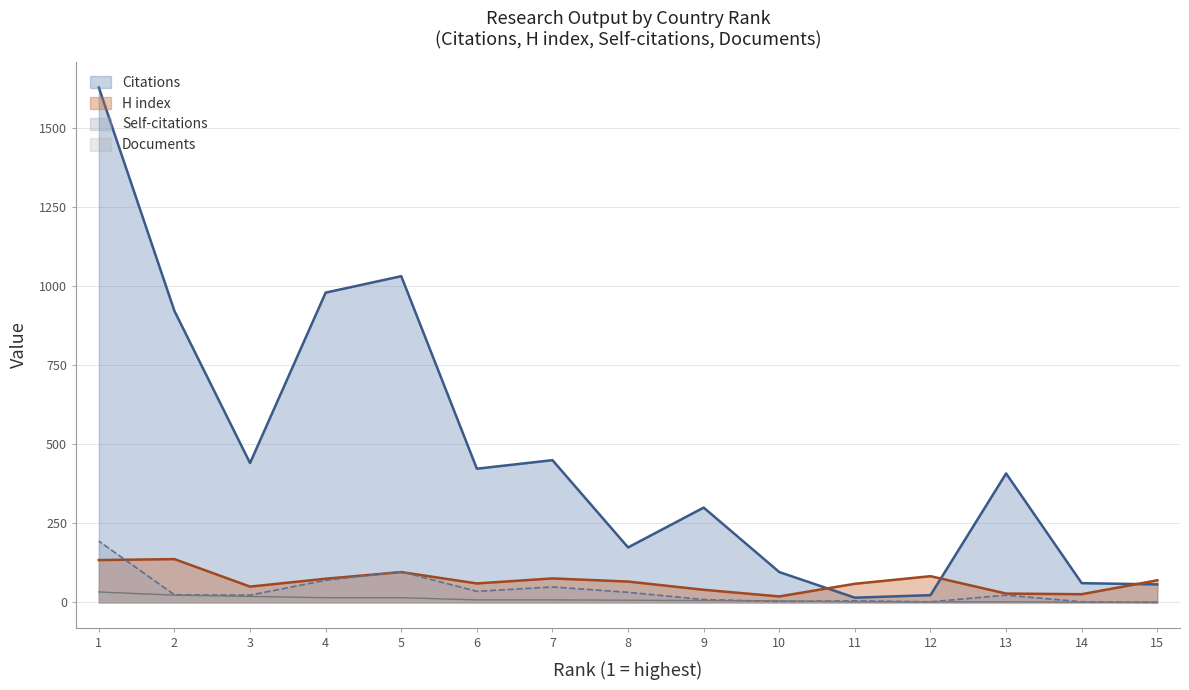

The Citations series shows 632 at 6. True or false?

False